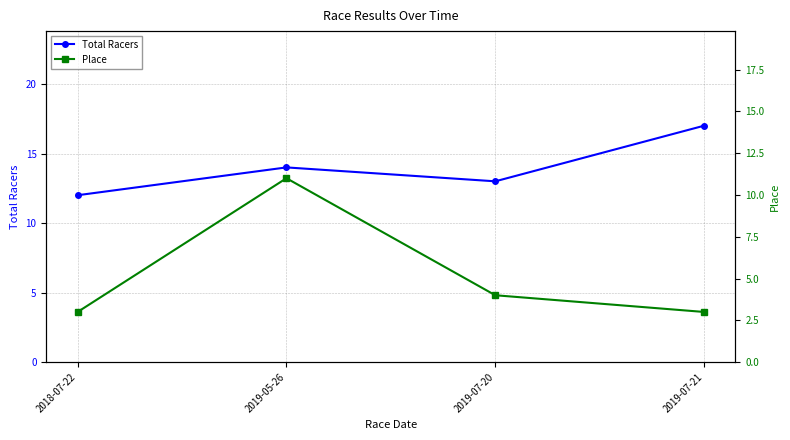

The value of Total Racers at 2019-07-21 is 6. True or false?

False